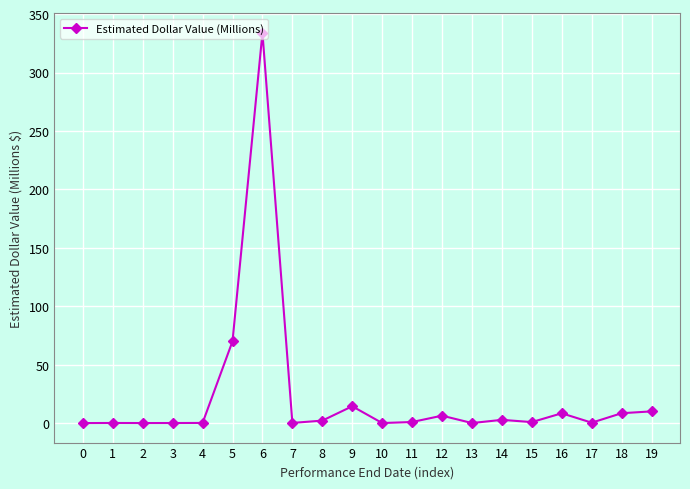

What is the change in value from 14 to 17?

-2.4